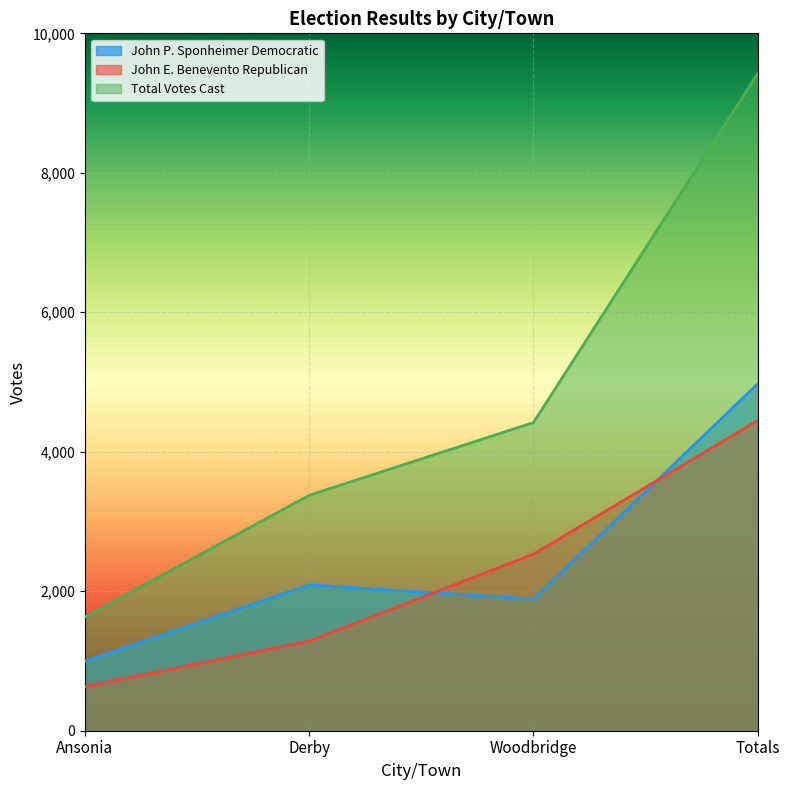

What is the label of the 3rd point from the left?

Woodbridge